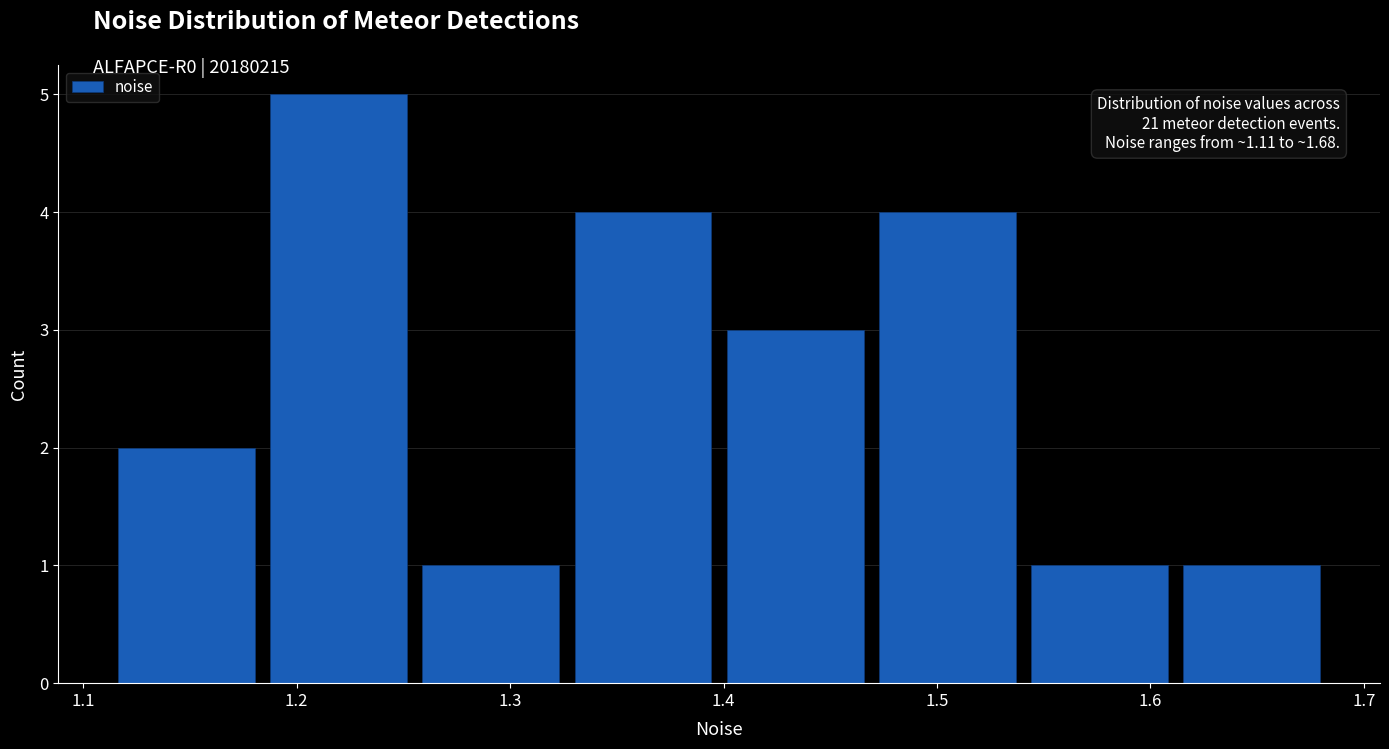

Over which range of the x-axis is the bar tallest?

1.18 to 1.26